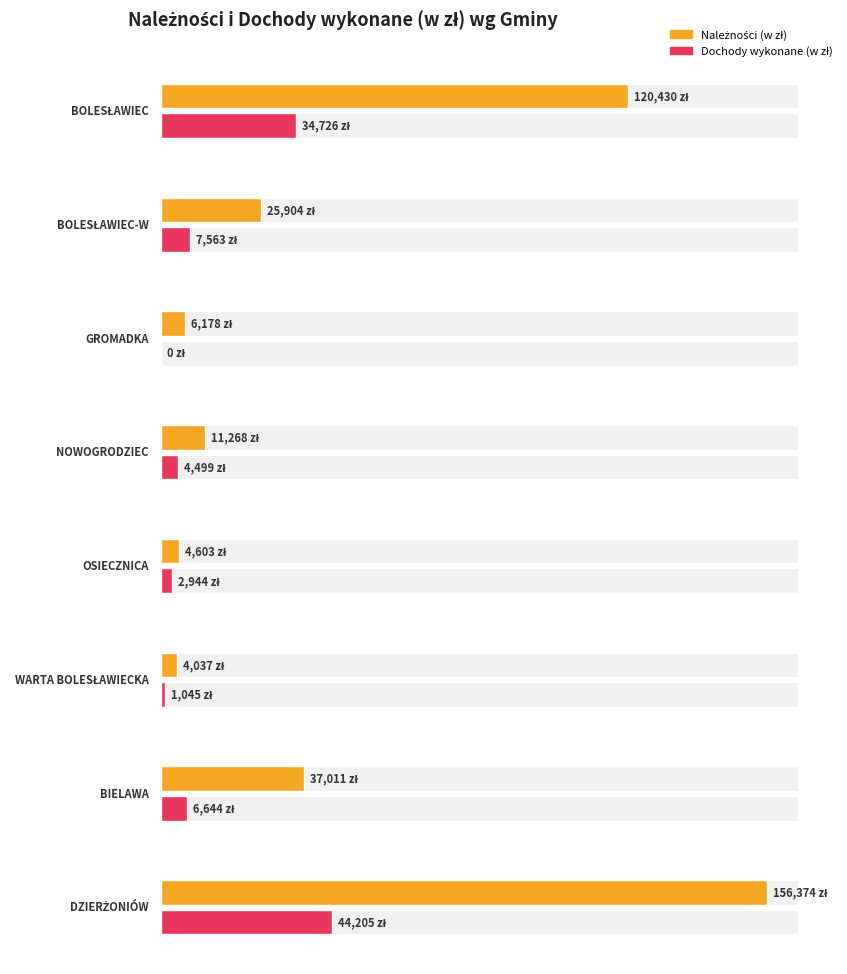

What is the value of the Należności (w zł) bar at the 4th from the left?

11268.4